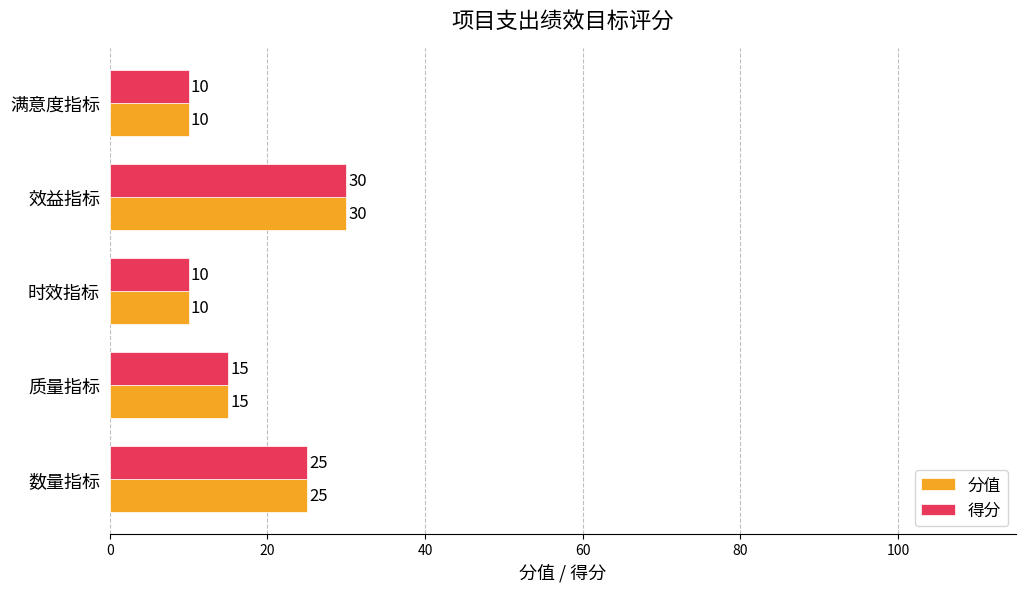

Is it true that 分值 equals 25 at 数量指标?

True